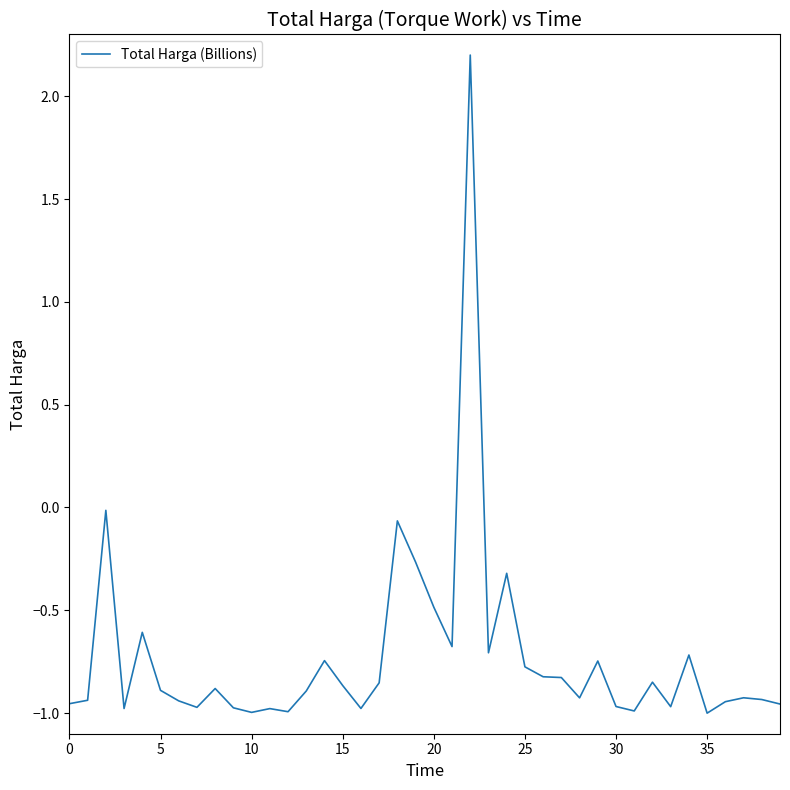

What is the greatest value displayed?

2.2